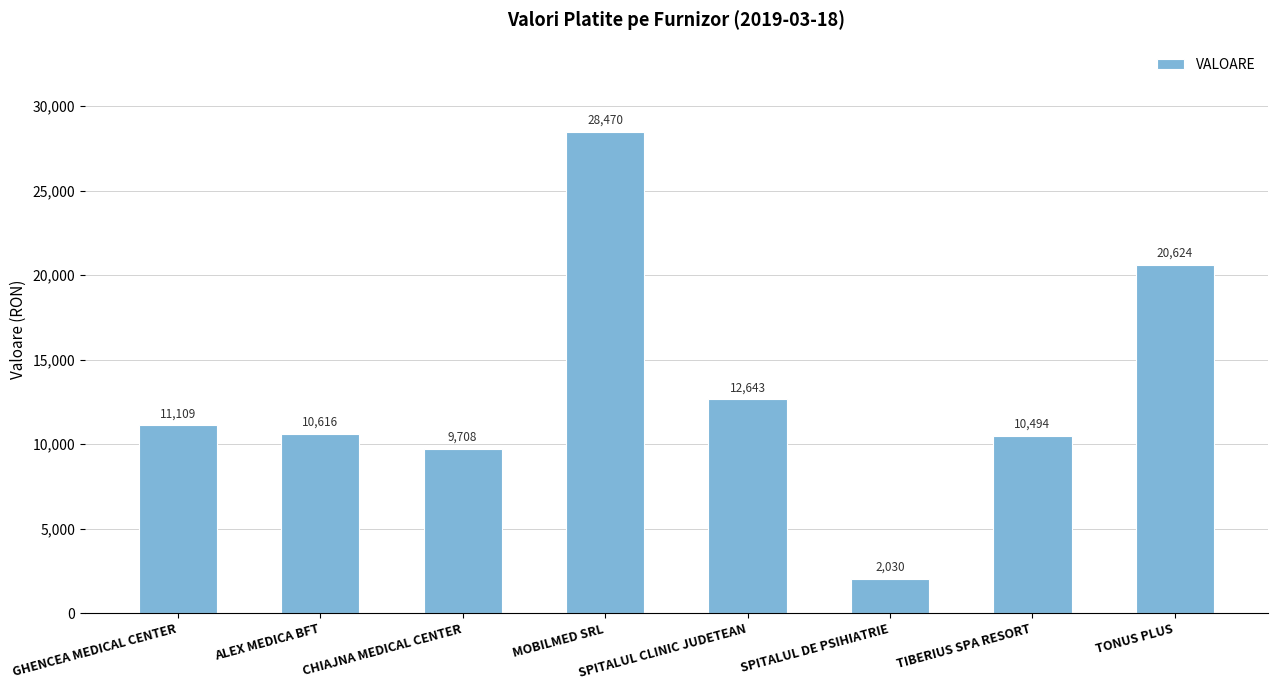

What is the minimum value shown in the chart?

2030